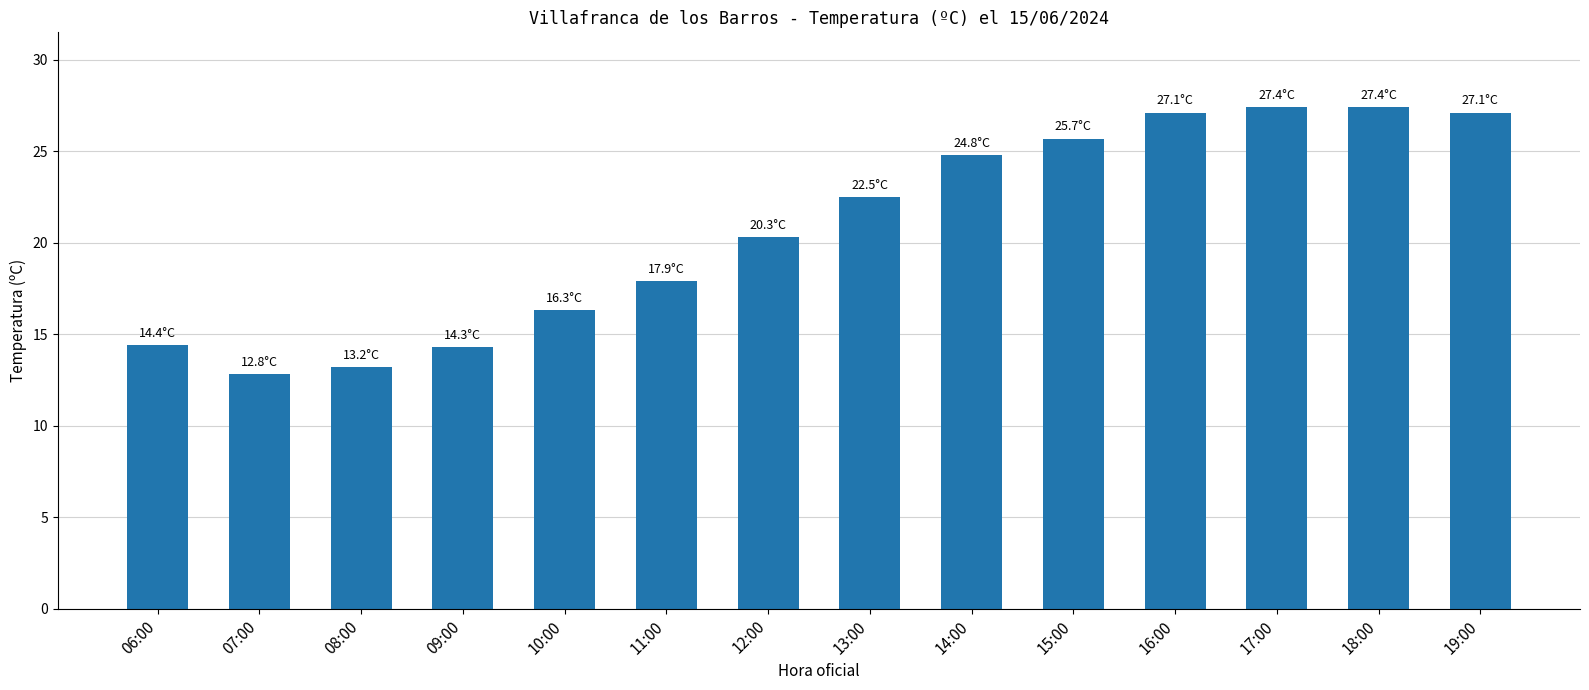

What is the change in value from 08:00 to 15:00?

+12.5